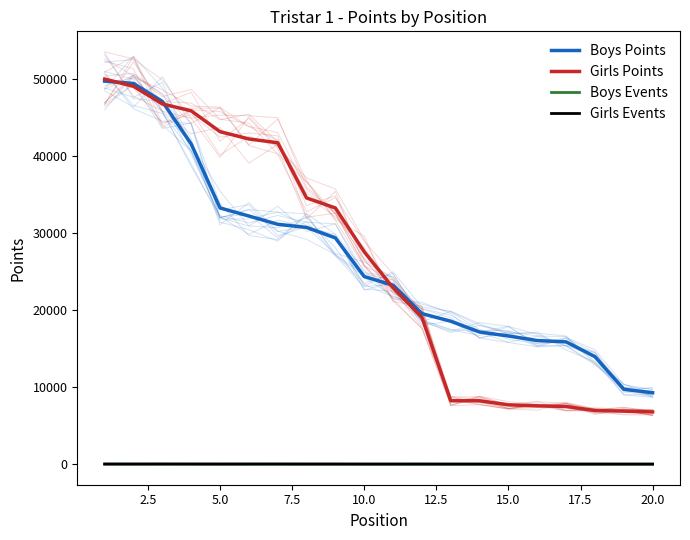

Count the number of data series in this chart.

4